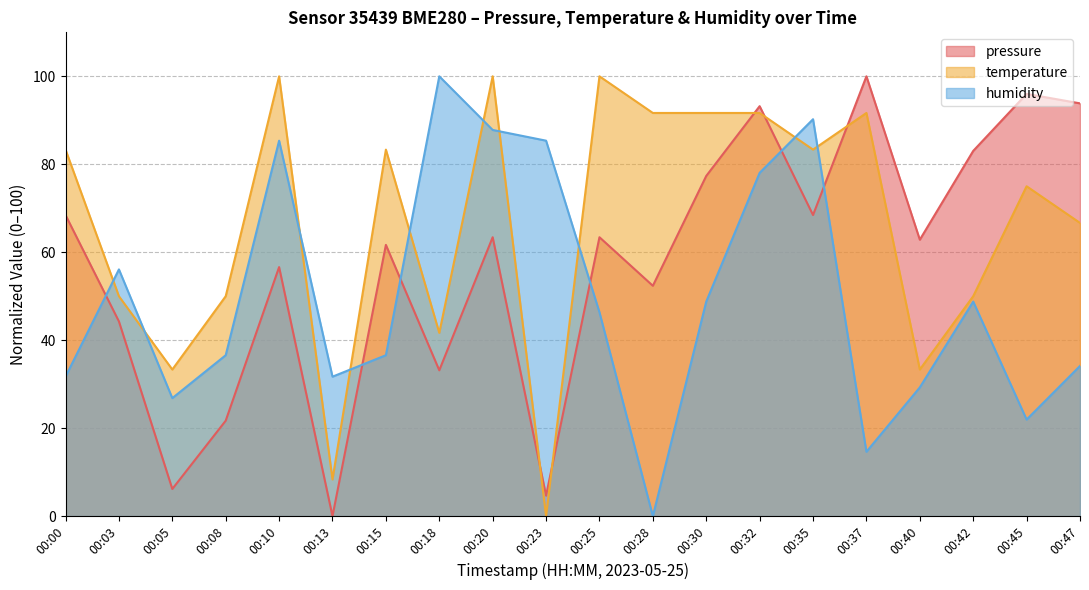

Which series changed the most between 00:10 and 00:30?

humidity